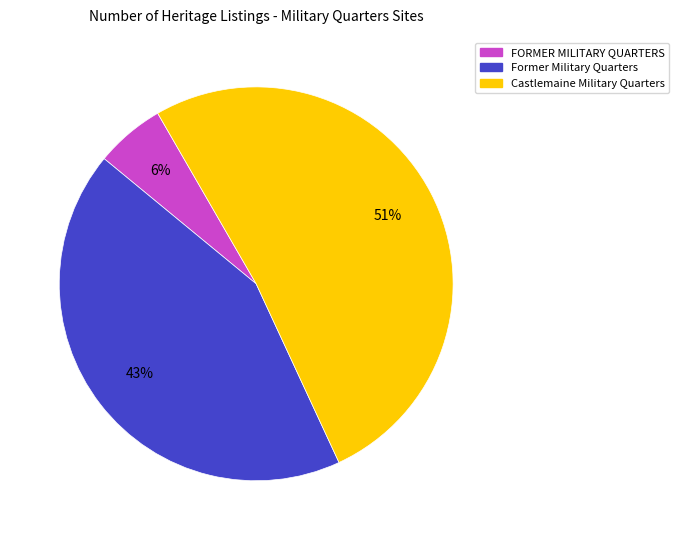

Is it true that Castlemaine Military Quarters is 51% of the pie?

True